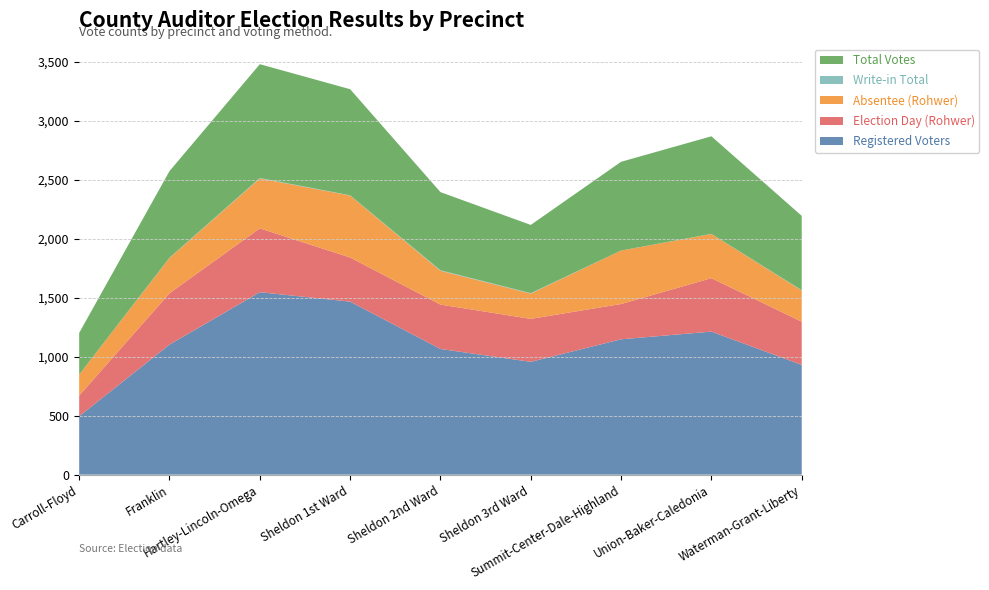

Reading right to left, transcribe all the data shown in this chart.

Registered Voters: Waterman-Grant-Liberty=930	Union-Baker-Caledonia=1212	Summit-Center-Dale-Highland=1147	Sheldon 3rd Ward=956	Sheldon 2nd Ward=1065	Sheldon 1st Ward=1466	Hartley-Lincoln-Omega=1546	Franklin=1102	Carroll-Floyd=495
Election Day (Rohwer): Waterman-Grant-Liberty=366	Union-Baker-Caledonia=453	Summit-Center-Dale-Highland=299	Sheldon 3rd Ward=364	Sheldon 2nd Ward=376	Sheldon 1st Ward=374	Hartley-Lincoln-Omega=541	Franklin=435	Carroll-Floyd=175
Absentee (Rohwer): Waterman-Grant-Liberty=264	Union-Baker-Caledonia=374	Summit-Center-Dale-Highland=453	Sheldon 3rd Ward=214	Sheldon 2nd Ward=286	Sheldon 1st Ward=525	Hartley-Lincoln-Omega=423	Franklin=299	Carroll-Floyd=178
Write-in Total: Waterman-Grant-Liberty=3	Union-Baker-Caledonia=1	Summit-Center-Dale-Highland=0	Sheldon 3rd Ward=4	Sheldon 2nd Ward=5	Sheldon 1st Ward=2	Hartley-Lincoln-Omega=4	Franklin=2	Carroll-Floyd=0
Total Votes: Waterman-Grant-Liberty=630	Union-Baker-Caledonia=827	Summit-Center-Dale-Highland=752	Sheldon 3rd Ward=578	Sheldon 2nd Ward=662	Sheldon 1st Ward=899	Hartley-Lincoln-Omega=964	Franklin=734	Carroll-Floyd=353